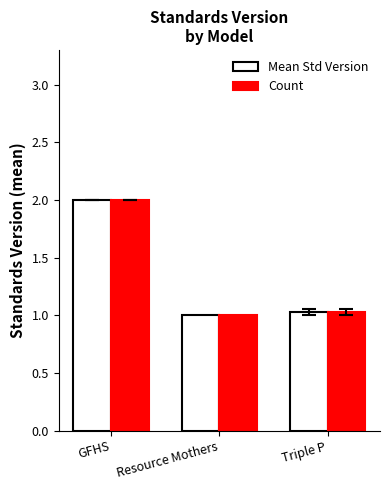

Reading left to right, what are all the values shown in this chart?

Mean Std Version: 2.0	1.0	1.0
Count: 2.0	1.0	1.0